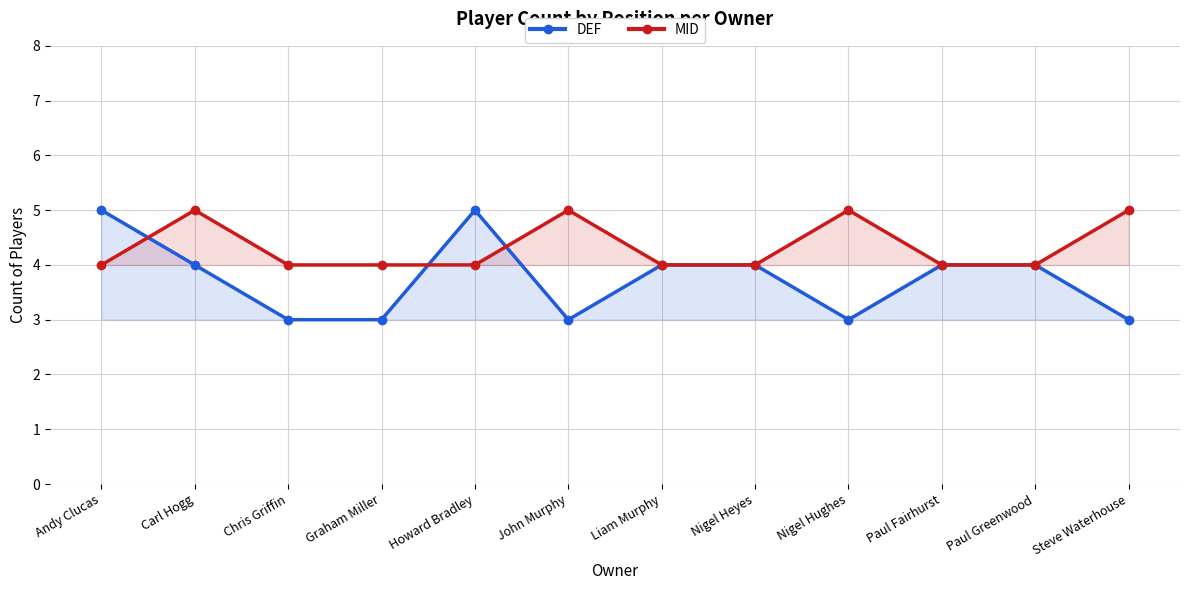

True or false: DEF has more than 2 interior local peaks.

False